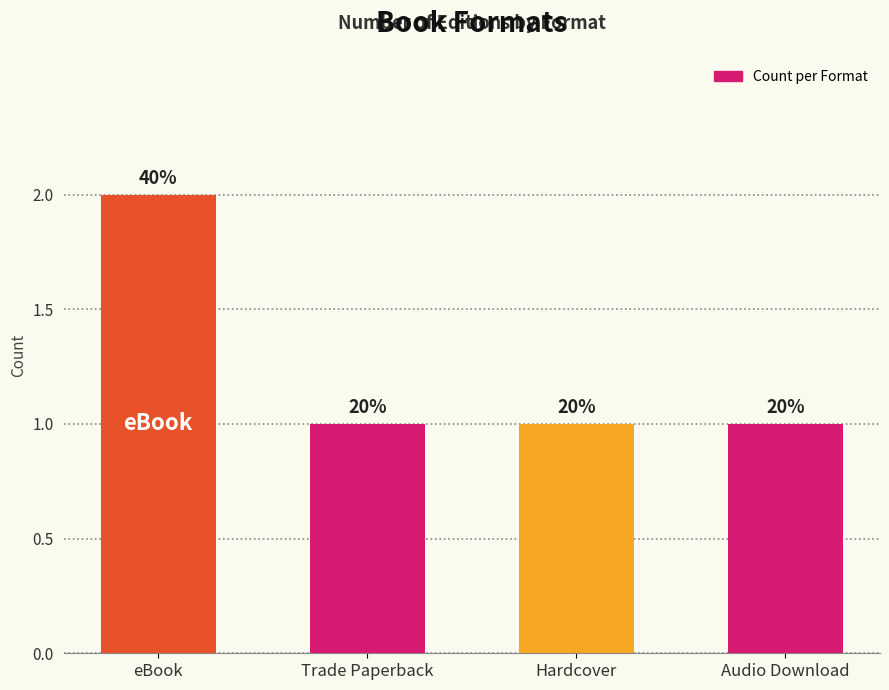

The chart shows a value of 1 at Audio Download. True or false?

True